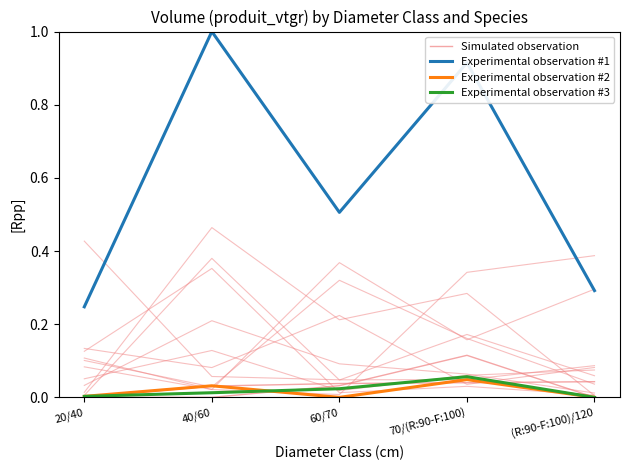

The Experimental observation #1 series shows 0.9 at 60/70. True or false?

False